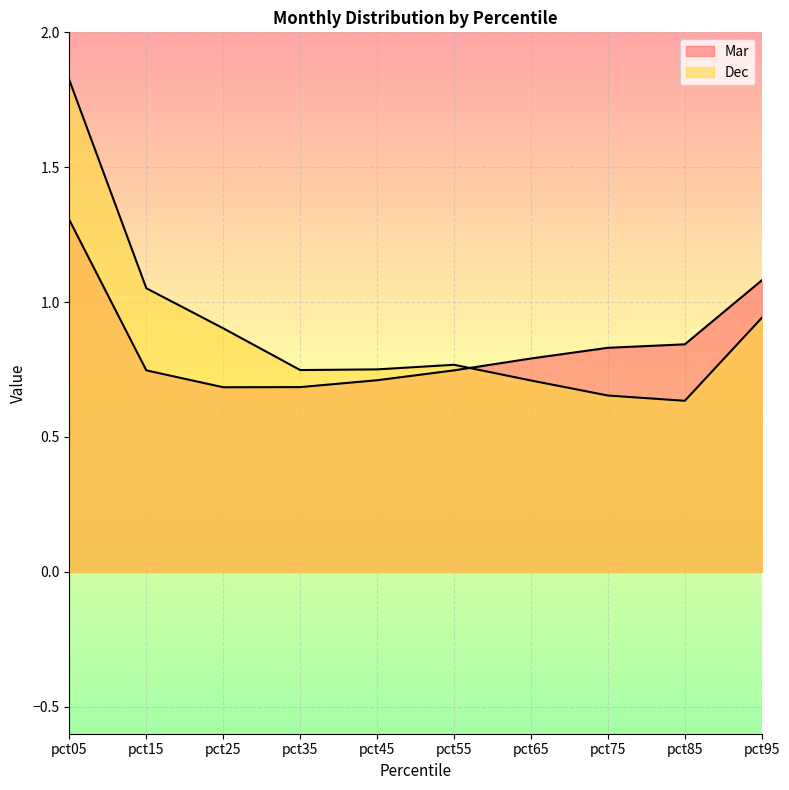

Reading left to right, transcribe all the data shown in this chart.

Mar: 1.3	0.7	0.7	0.7	0.7	0.7	0.8	0.8	0.8	1.1
Dec: 1.8	1.1	0.9	0.7	0.8	0.8	0.7	0.7	0.6	0.9